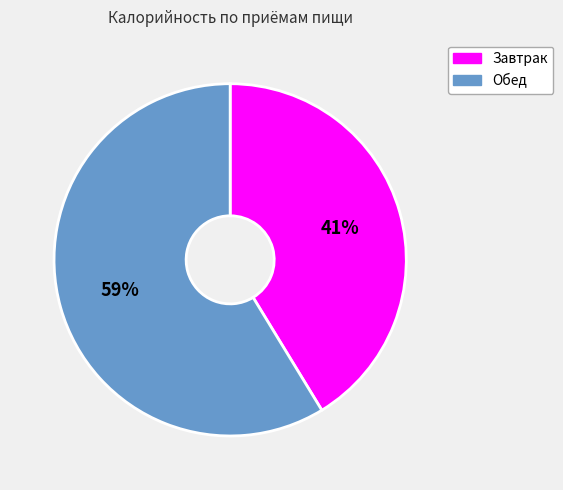

Is Завтрак the majority of the pie?

No